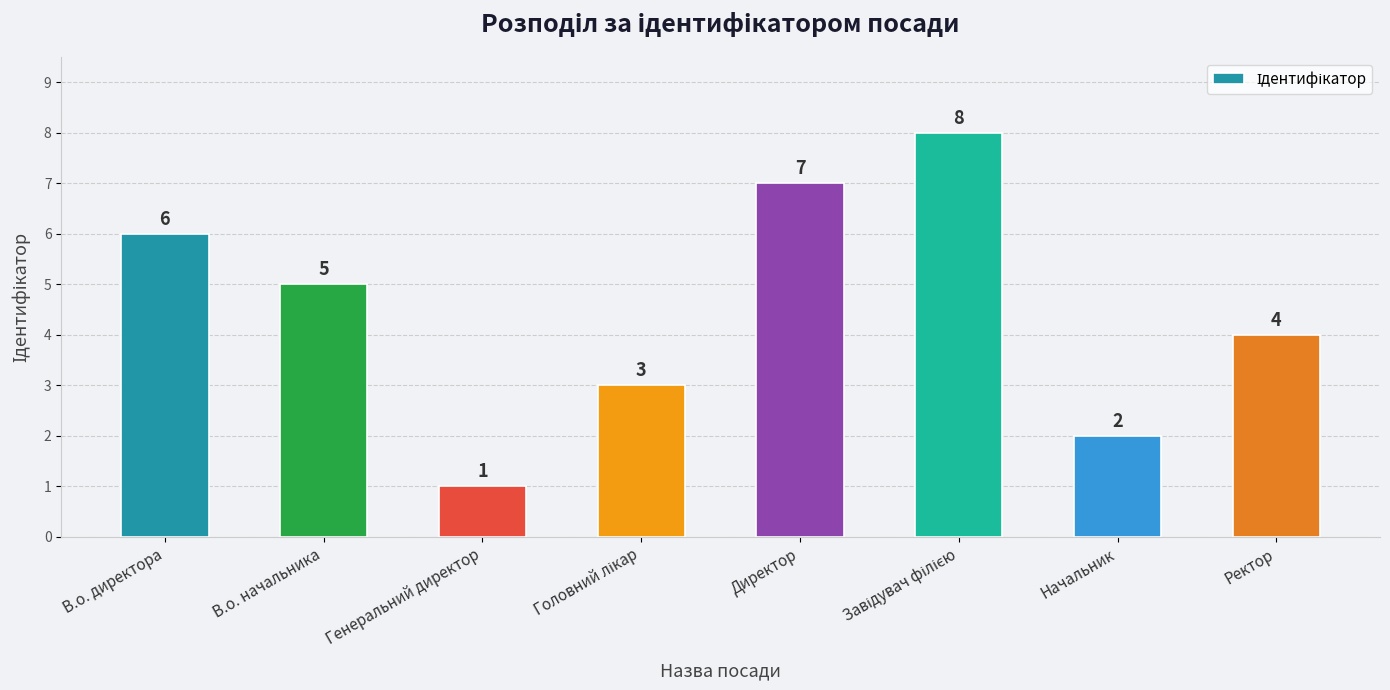

What is the value of the 5th bar from the left?

7